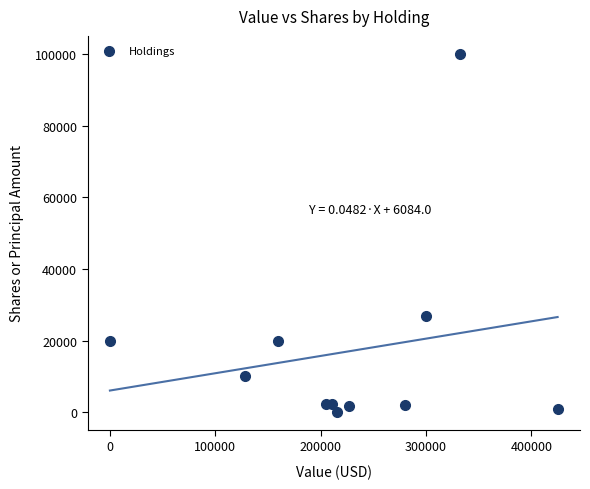

What Y value in the scatter plot is closest to 50050?

26890